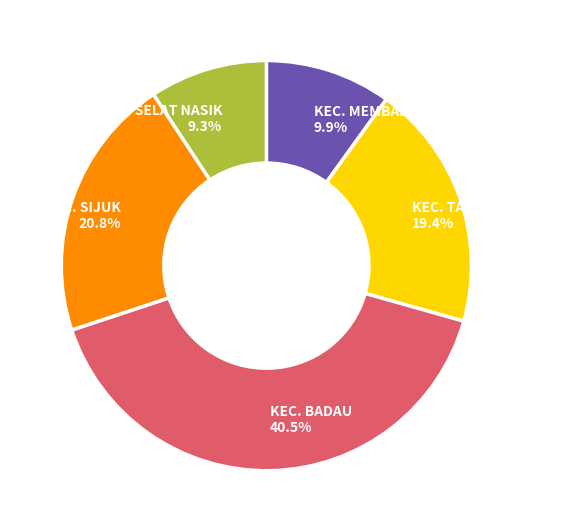

Rank the categories by value from lowest to highest.

KEC. SELAT NASIK, KEC. MEMBALONG, KEC. TANJUNGPANDAN, KEC. SIJUK, KEC. BADAU